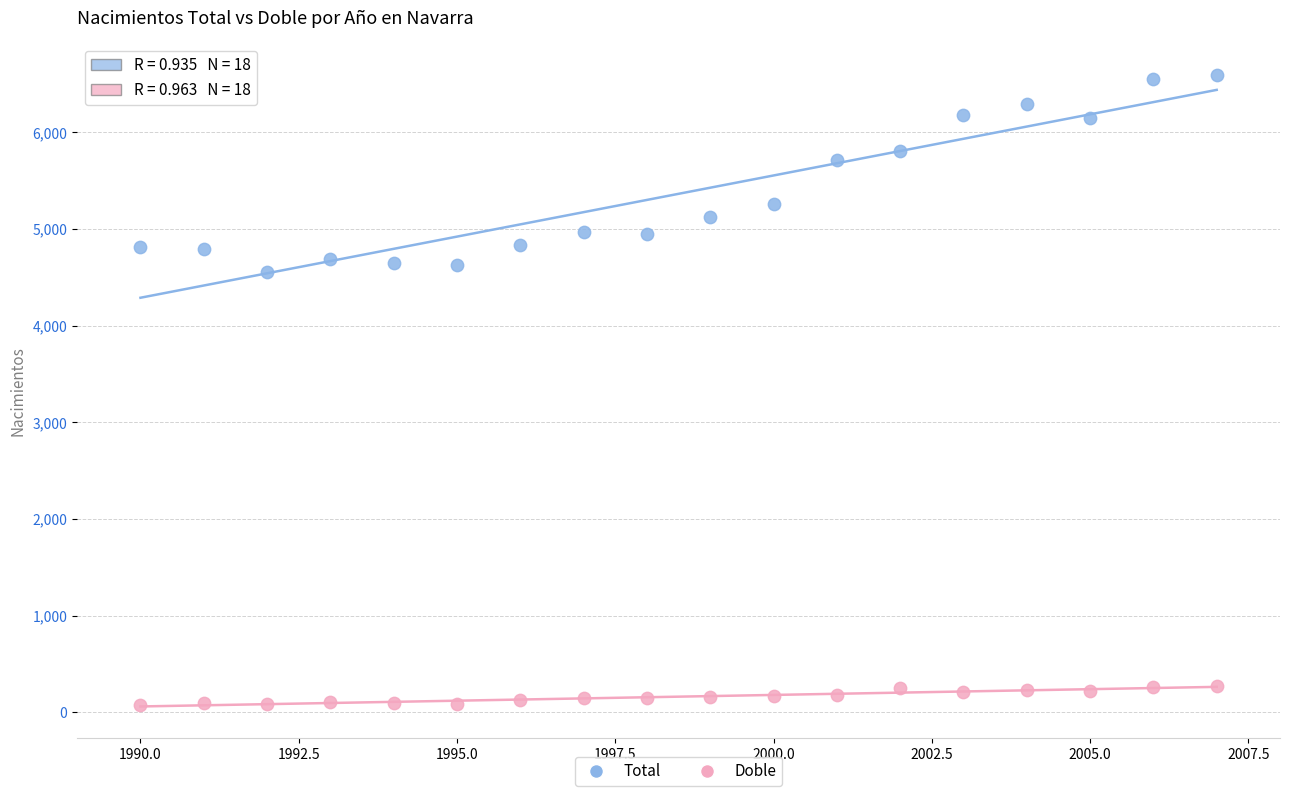

Across all data points, what is the range of X values (max minus min)?

17